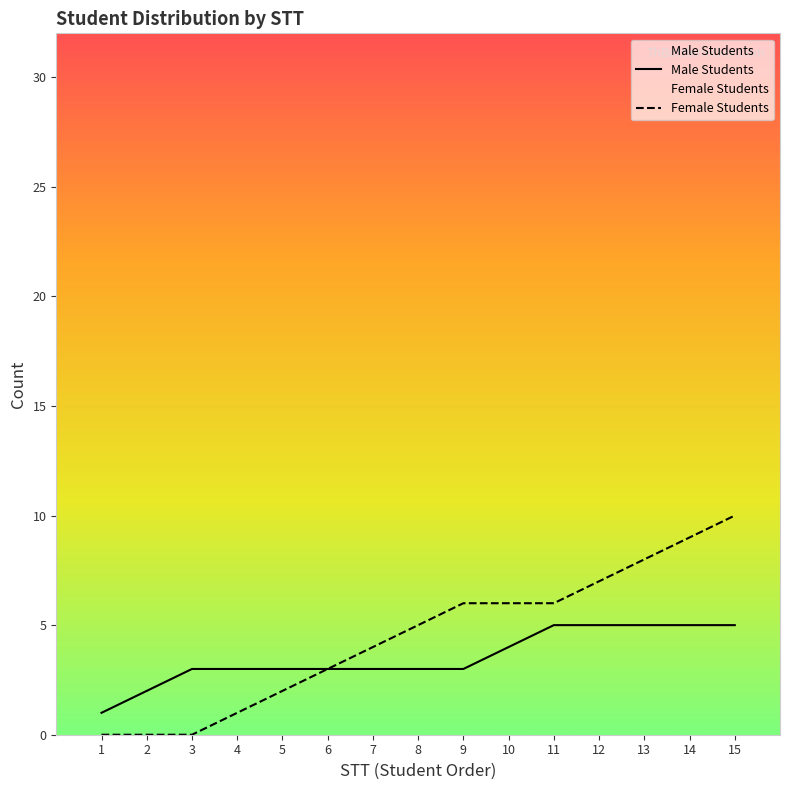

List the labels in order of Female Students value, smallest first.

1, 2, 3, 4, 5, 6, 7, 8, 9, 10, 11, 12, 13, 14, 15